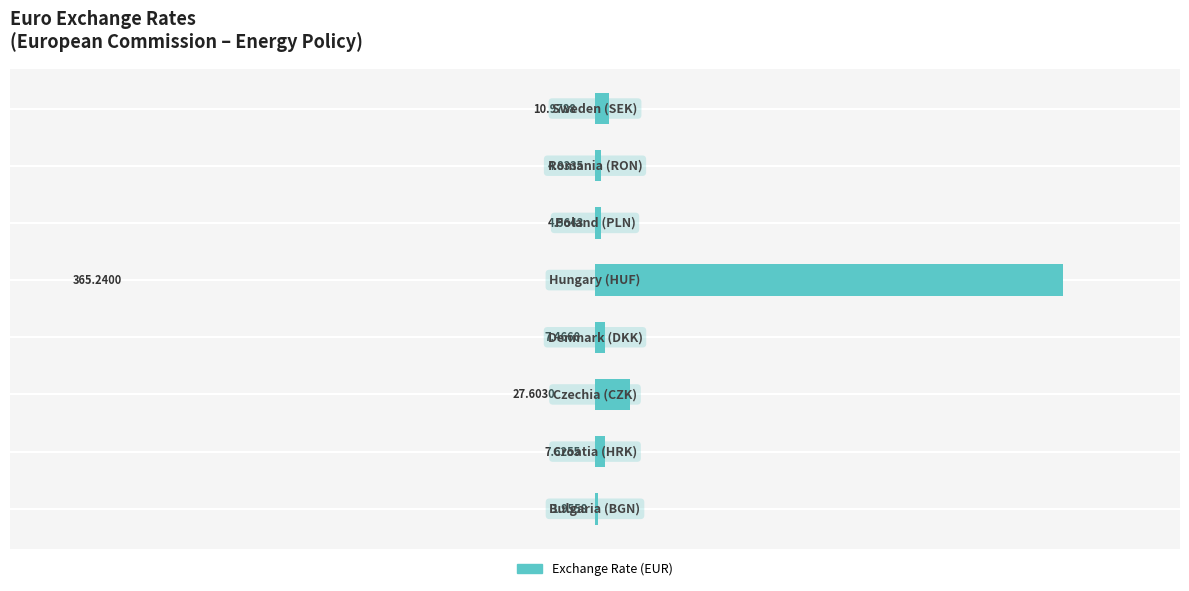

What is the sum of all values?

430.3